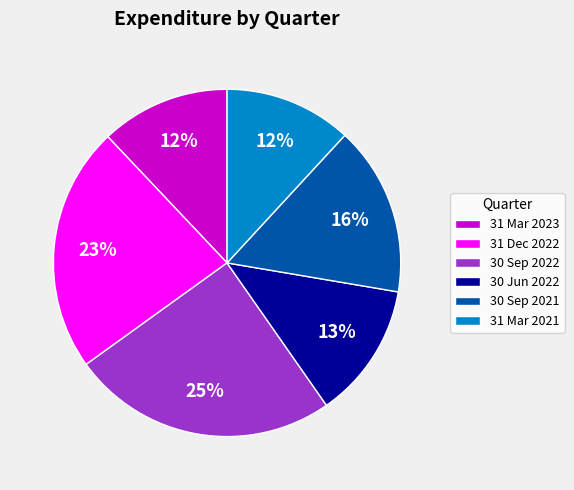

Which has a higher value, 30 Sep 2021 or 30 Sep 2022?

30 Sep 2022